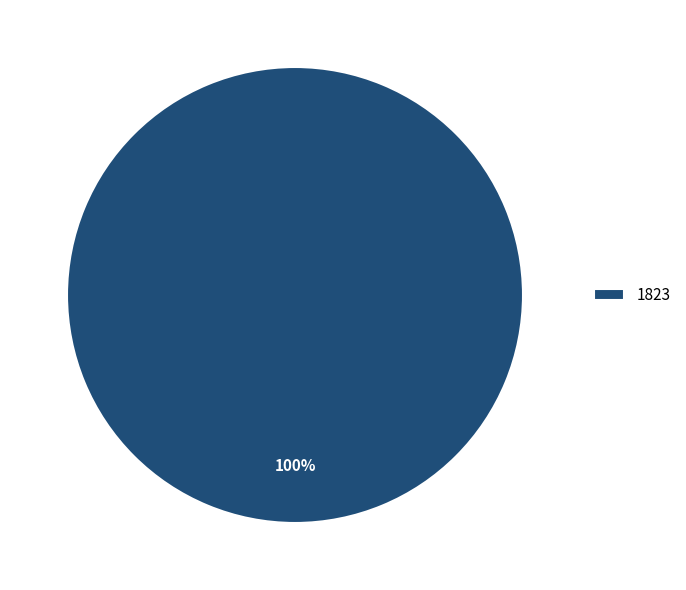

Does 1823 account for over 50% of the chart?

Yes